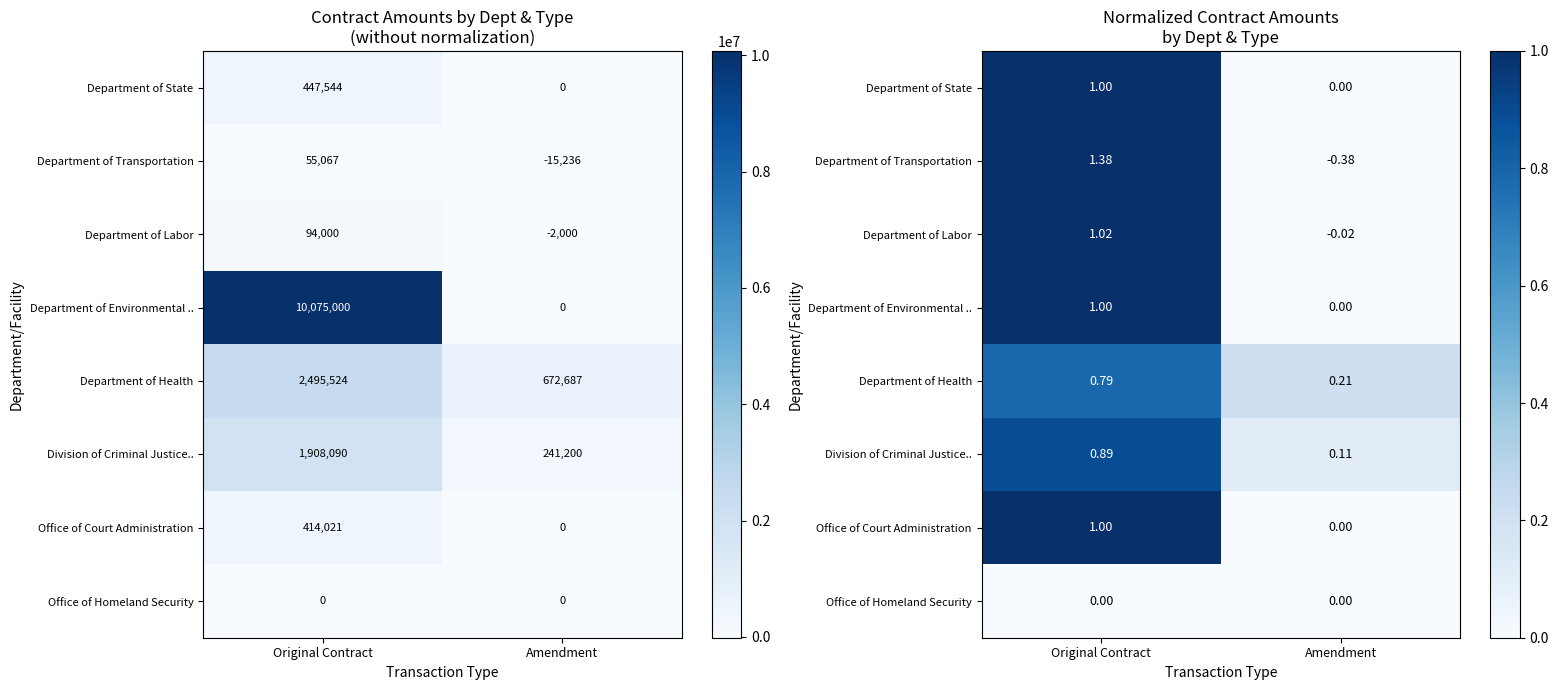

What is the difference between the Office of Court Administration values at Original Contract and Amendment?

1.0